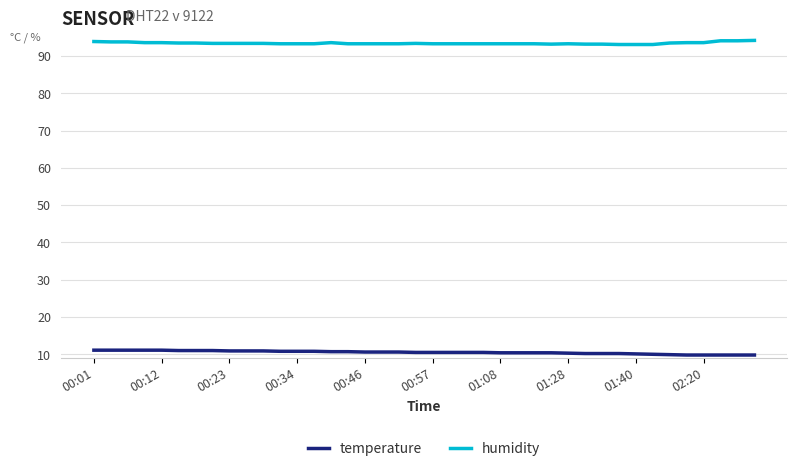

True or false: temperature and humidity cross at least once.

False